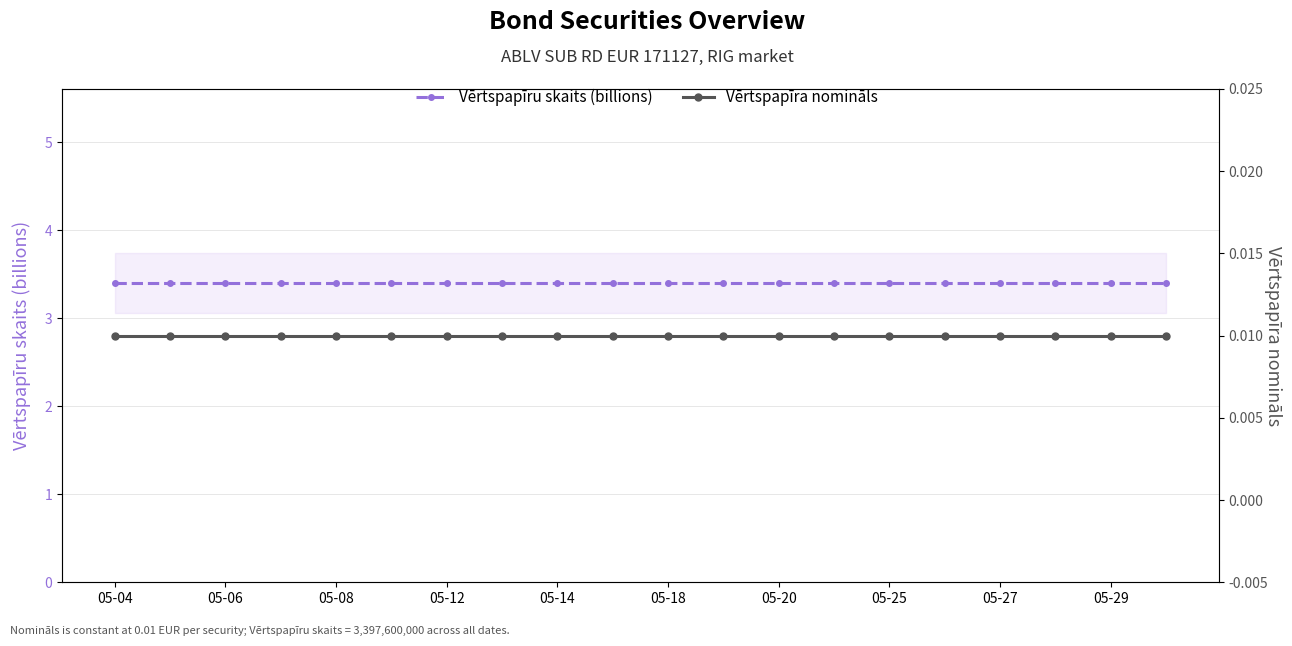

At which category is the sum across all series the highest?

05-04